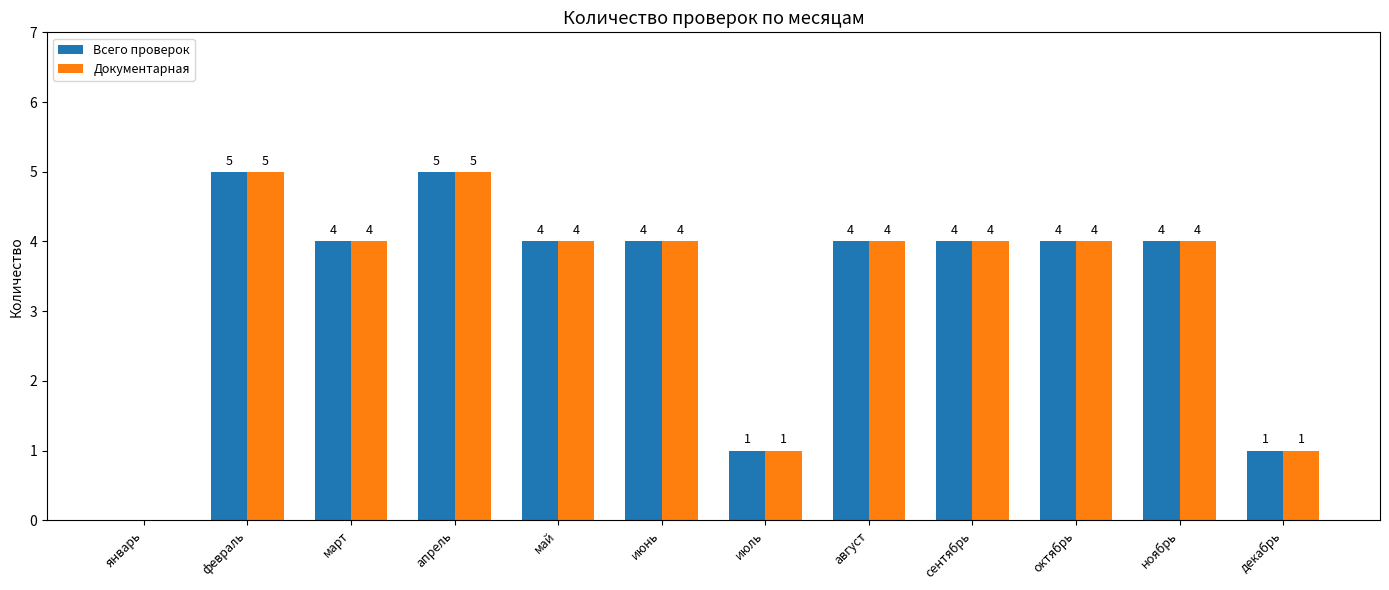

The Документарная series shows 4 at август. True or false?

True